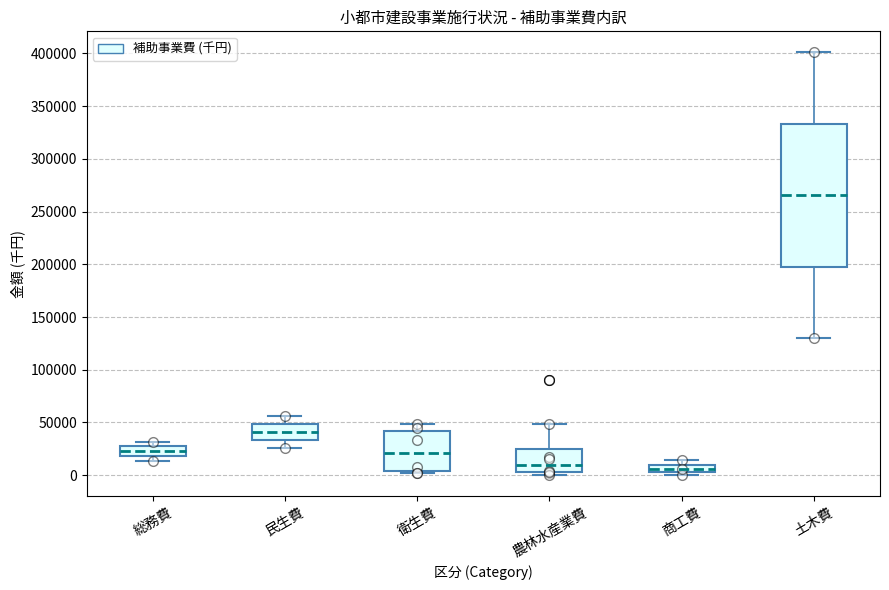

Comparing the boxes themselves (not the whiskers), which one is the tallest?

土木費